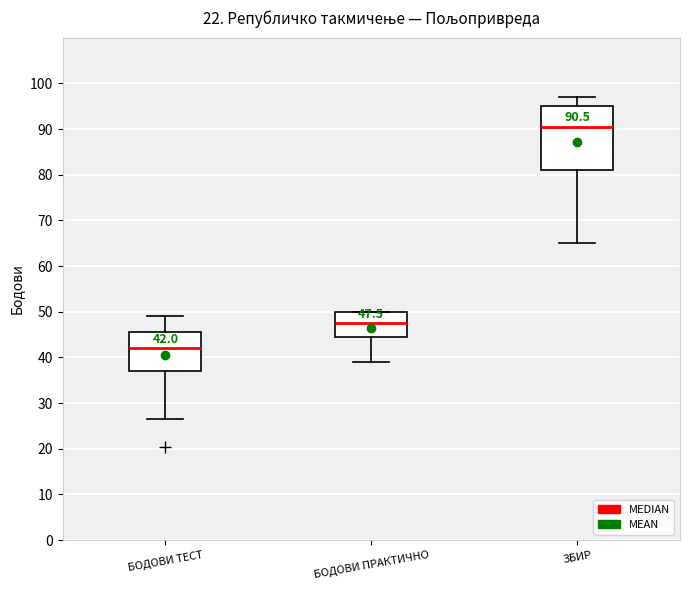

Which box has the highest median line?

ЗБИР